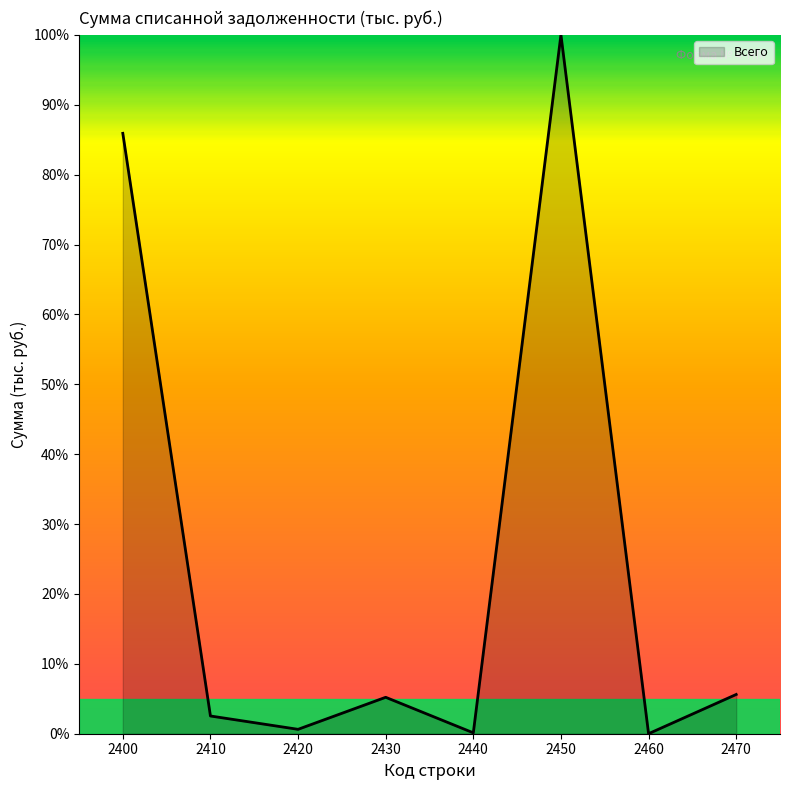

What is the difference between the second highest and second lowest values?

85.8